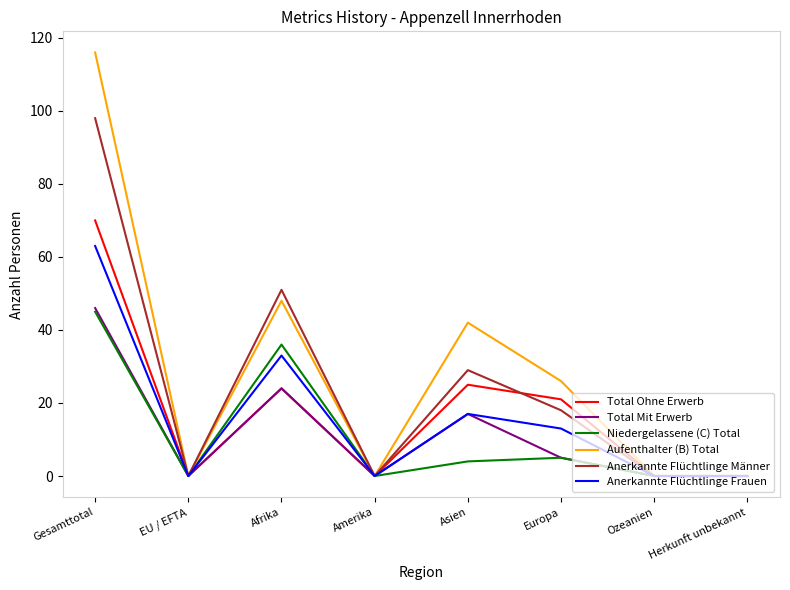

True or false: Aufenthalter (B) Total has more than 2 points higher than both neighbors.

False